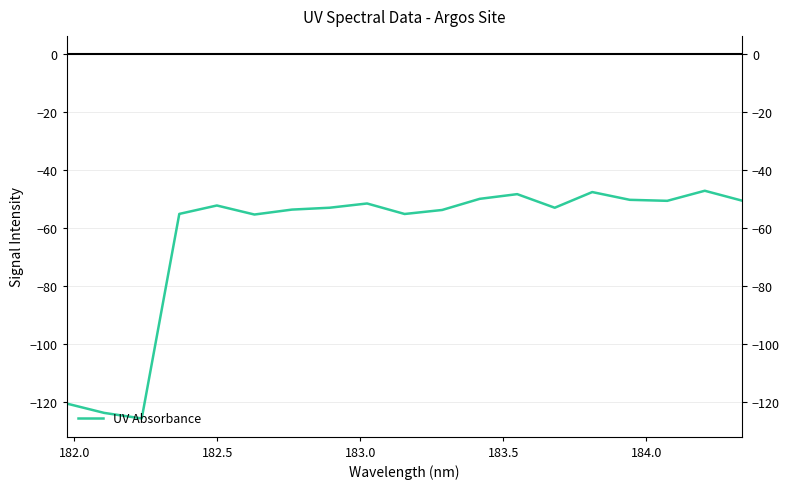

Count the number of values greater than -52.

8